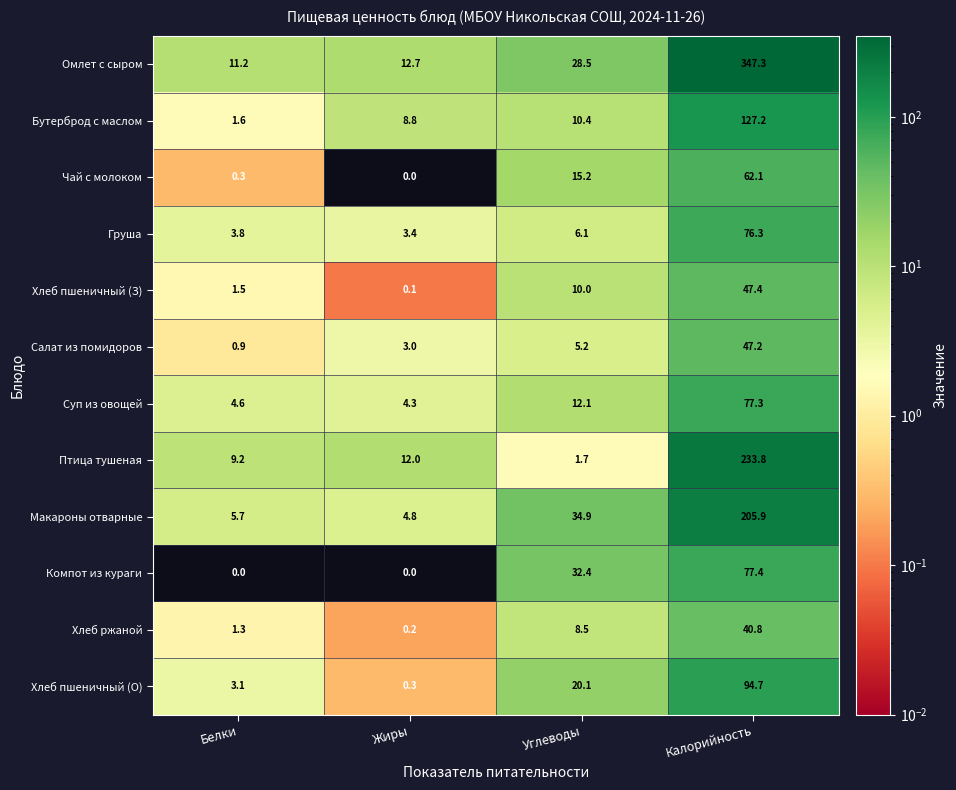

Is it true that Хлеб ржаной equals 0.2 at Жиры?

True